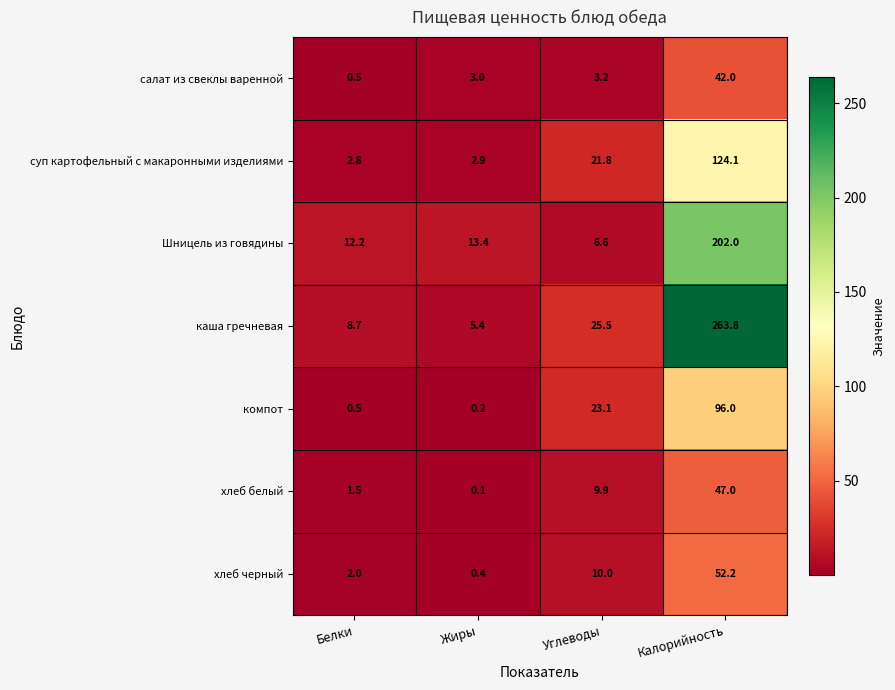

At which label does каша гречневая first exceed 25?

Углеводы